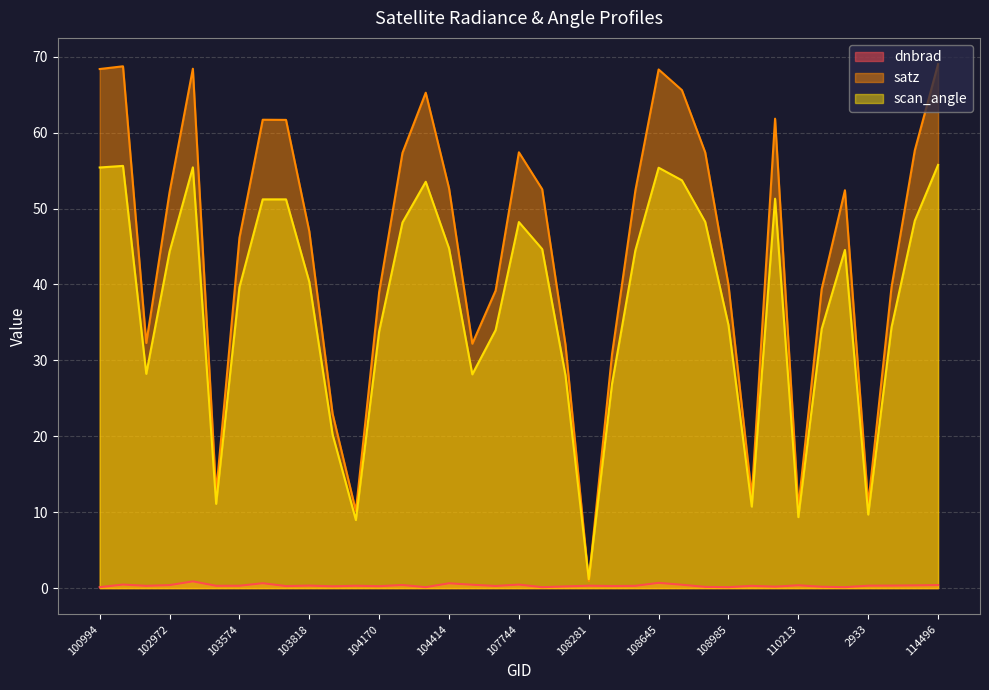

Reading right to left, extract all data points from this chart.

dnbrad: 114496=0.4	114382=0.4	114267=0.3	2933=0.3	110745=0.1	110385=0.2	110213=0.4	109679=0.2	109157=0.3	108985=0.1	108816=0.2	108802=0.4	108645=0.7	108632=0.3	108455=0.3	108281=0.3	108103=0.2	107933=0.1	107744=0.5	107573=0.3	104530=0.4	104414=0.6	104295=0.1	104287=0.4	104170=0.3	104054=0.3	103936=0.2	103818=0.3	103702=0.3	103694=0.6	103574=0.3	103338=0.3	102980=0.9	102972=0.4	539=0.3	102482=0.5	100994=0.1
satz: 114496=69.0	114382=57.7	114267=39.6	2933=11.0	110745=52.4	110385=39.4	110213=10.6	109679=61.8	109157=12.1	108985=39.9	108816=57.4	108802=65.6	108645=68.3	108632=52.4	108455=30.8	108281=1.0	108103=32.1	107933=52.5	107744=57.4	107573=39.2	104530=32.2	104414=52.7	104295=65.3	104287=57.3	104170=39.0	104054=10.2	103936=23.0	103818=47.0	103702=61.7	103694=61.7	103574=46.1	103338=12.5	102980=68.4	102972=52.2	539=32.3	102482=68.7	100994=68.4
scan_angle: 114496=55.8	114382=48.4	114267=34.4	2933=9.7	110745=44.5	110385=34.1	110213=9.3	109679=51.3	109157=10.7	108985=34.6	108816=48.2	108802=53.7	108645=55.4	108632=44.5	108455=26.9	108281=1.2	108103=28.0	107933=44.7	107744=48.2	107573=34.0	104530=28.2	104414=44.8	104295=53.5	104287=48.2	104170=33.8	104054=9.0	103936=20.2	103818=40.3	103702=51.2	103694=51.2	103574=39.6	103338=11.1	102980=55.4	102972=44.3	539=28.2	102482=55.6	100994=55.4